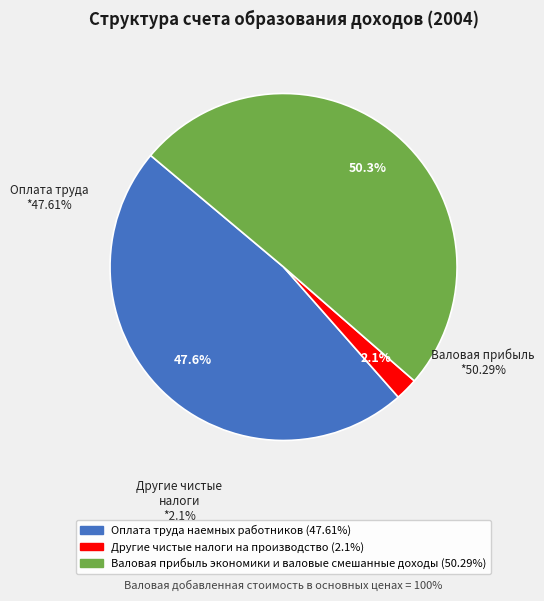

Rank the categories by value from lowest to highest.

Другие чистые налоги на производство, Оплата труда наемных работников, Валовая прибыль экономики и валовые смешанные доходы